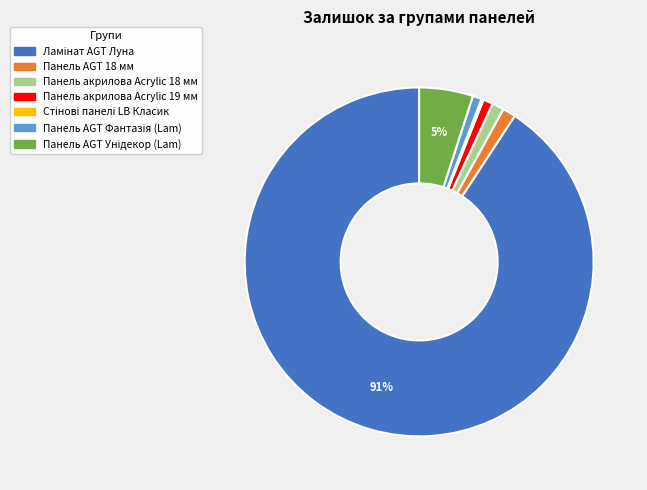

To the nearest percent, what is the average slice percentage?

14%